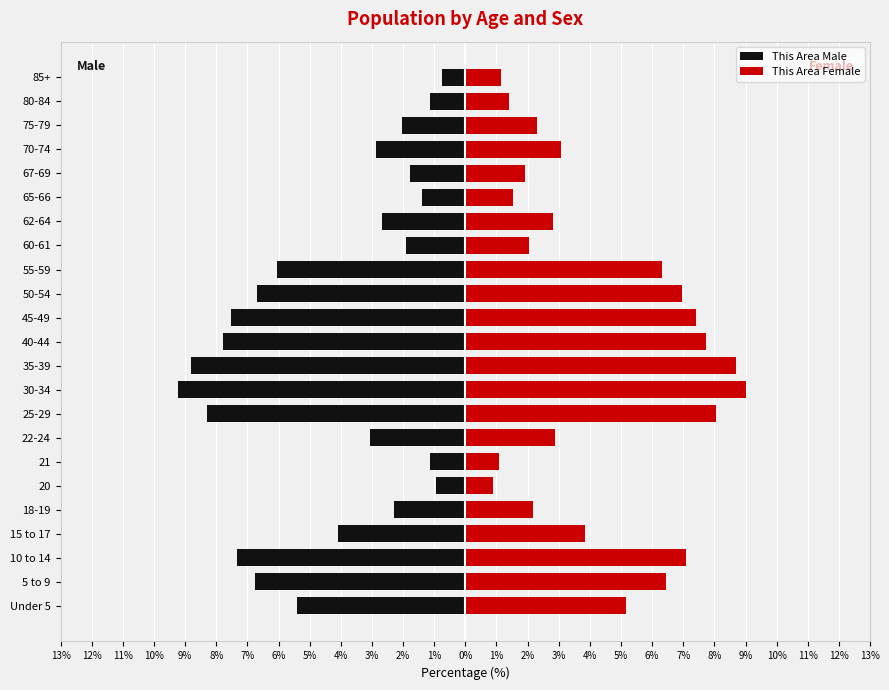

What is the difference between the This Area Male values at 45-49 and 62-64?

4.8